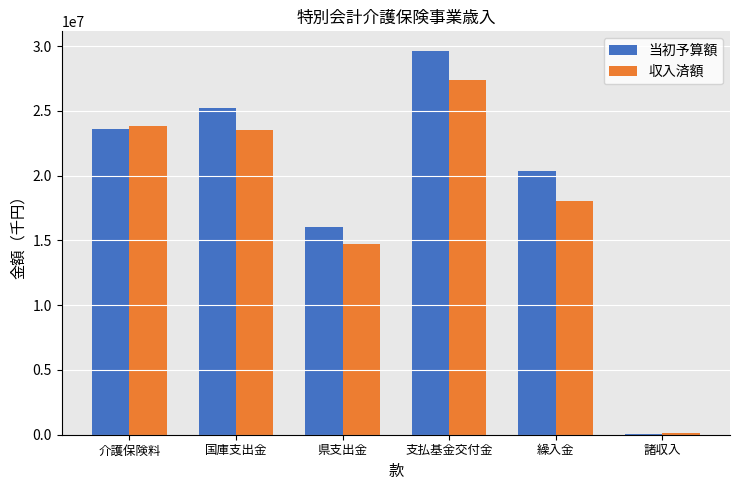

The value of 収入済額 at 繰入金 is 28324053. True or false?

False